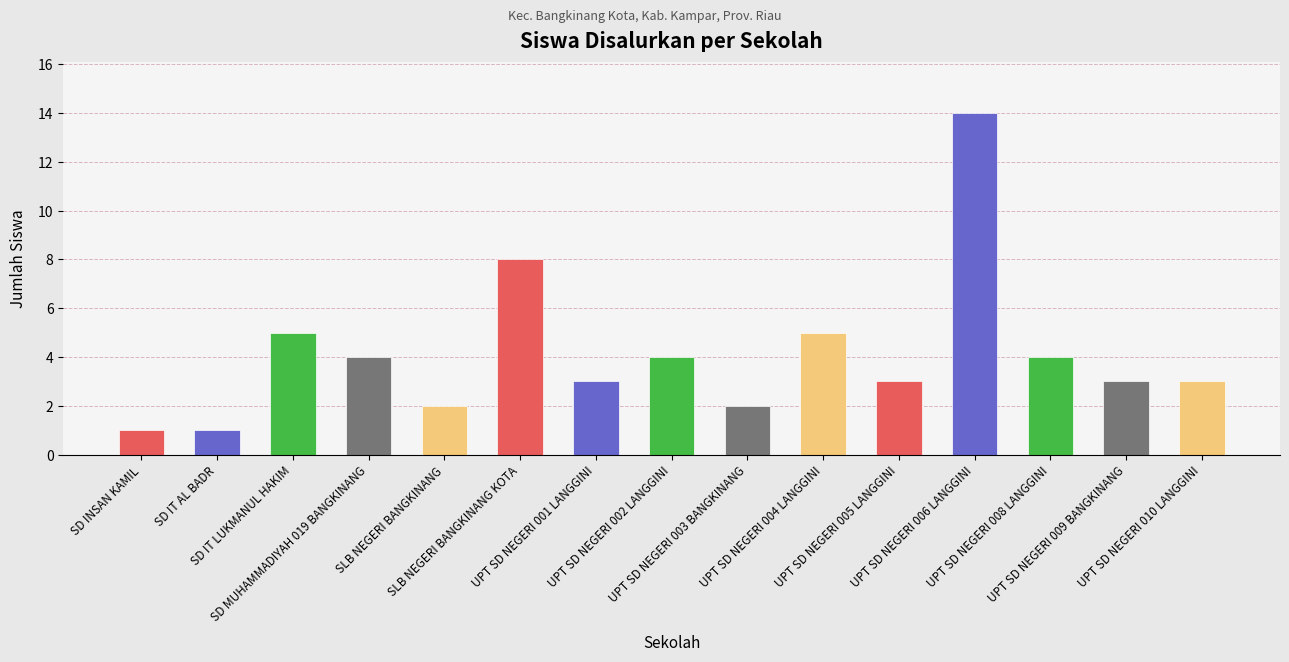

What is the difference between the values at UPT SD NEGERI 002 LANGGINI and SLB NEGERI BANGKINANG?

2